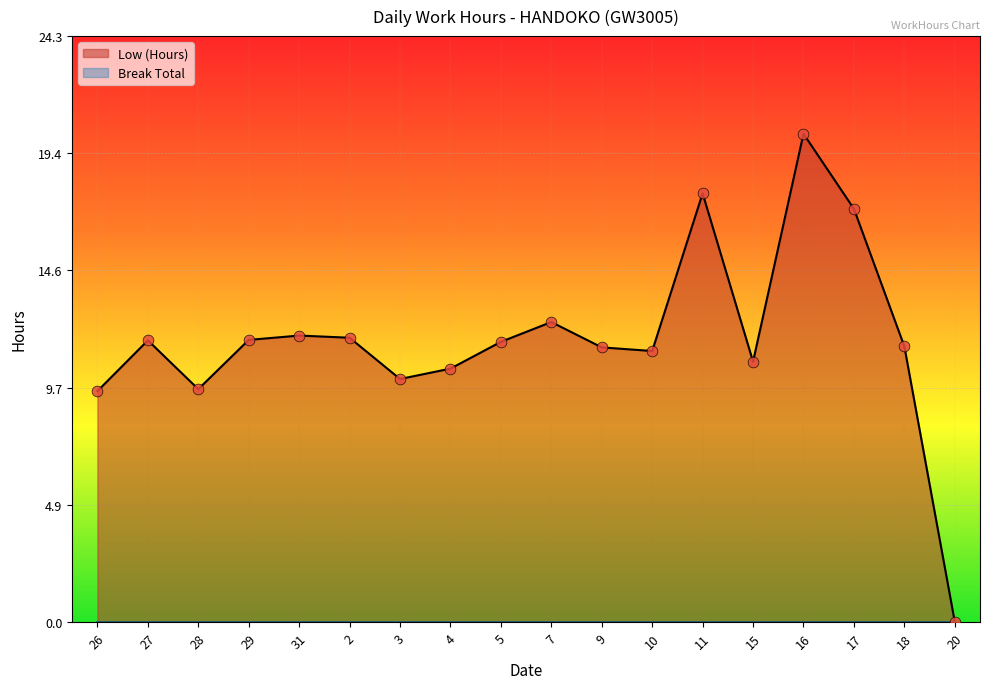

Which has a higher value, 31 or 10?

31